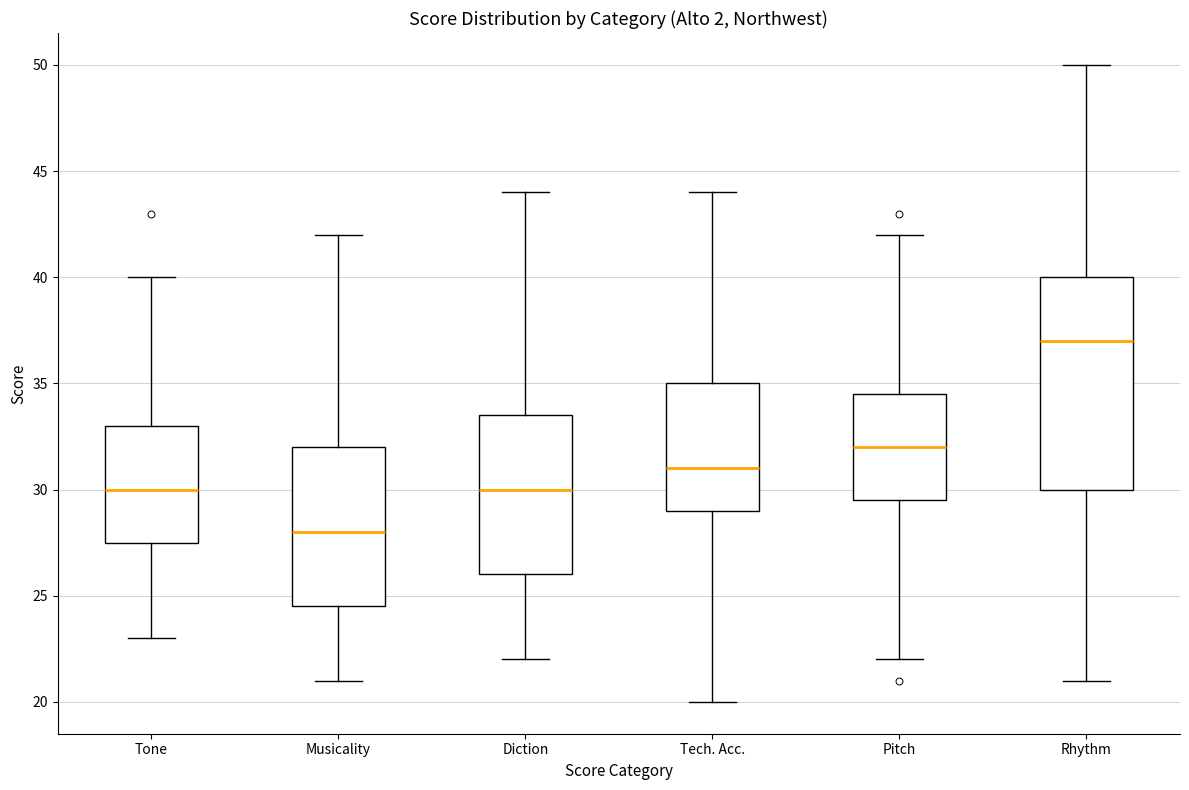

Which box is the tallest, from its lower edge to its upper edge?

Rhythm